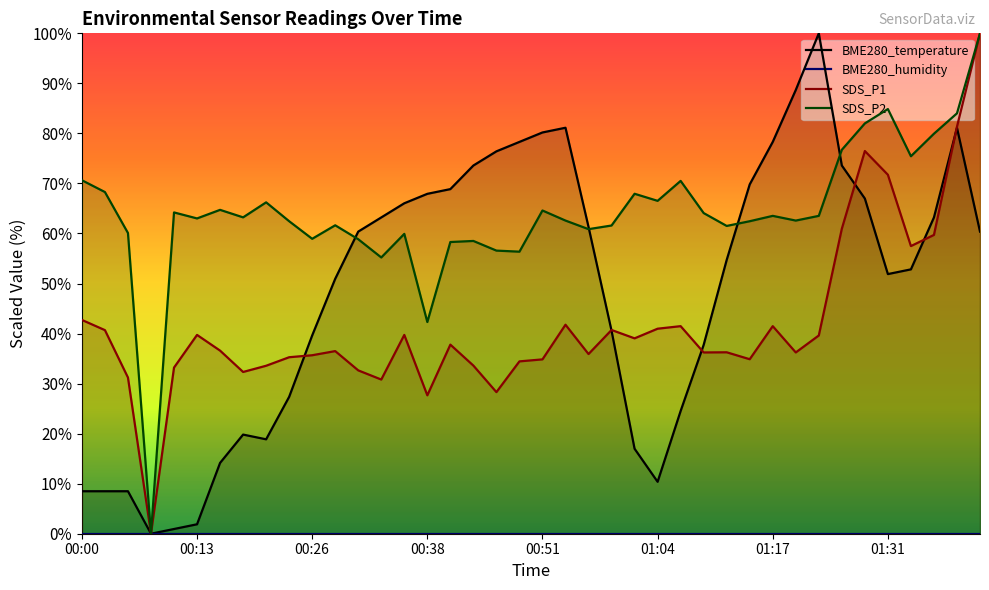

Between 16 and 27, which series saw the biggest shift?

BME280_temperature